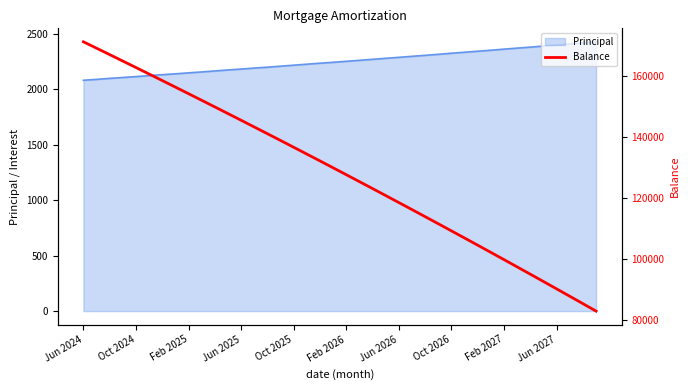

What is the difference between the maximum and second lowest values?

85571